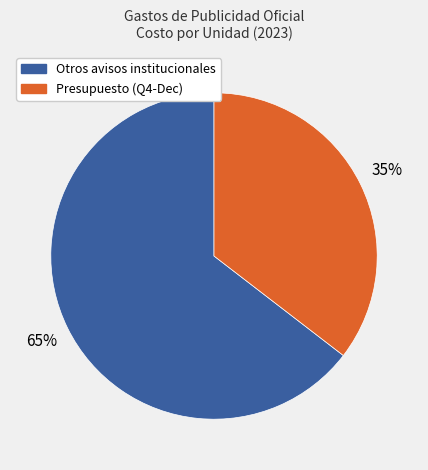

Is there any slice that represents more than half of the pie?

Yes